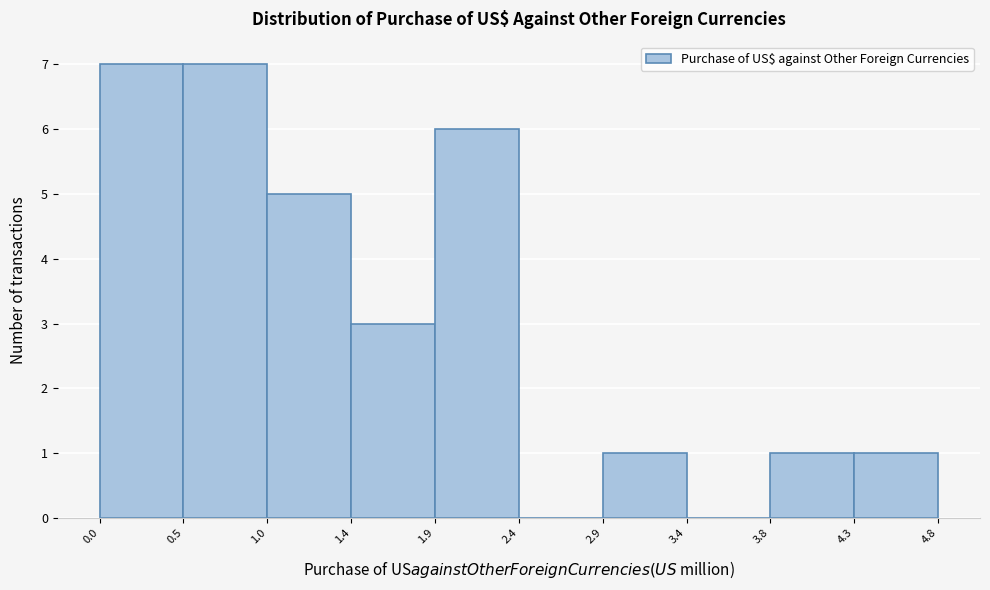

Reading left to right, list every bar in this chart as the range it spans on the x-axis followed by its height. The values are not printed on the chart, so give them approximately, as read against the axis.

0.0 to 0.5: 7
0.5 to 1.0: 7
1.0 to 1.4: 5
1.4 to 1.9: 3
1.9 to 2.4: 6
2.4 to 2.9: 0
2.9 to 3.4: 1
3.4 to 3.8: 0
3.8 to 4.3: 1
4.3 to 4.8: 1